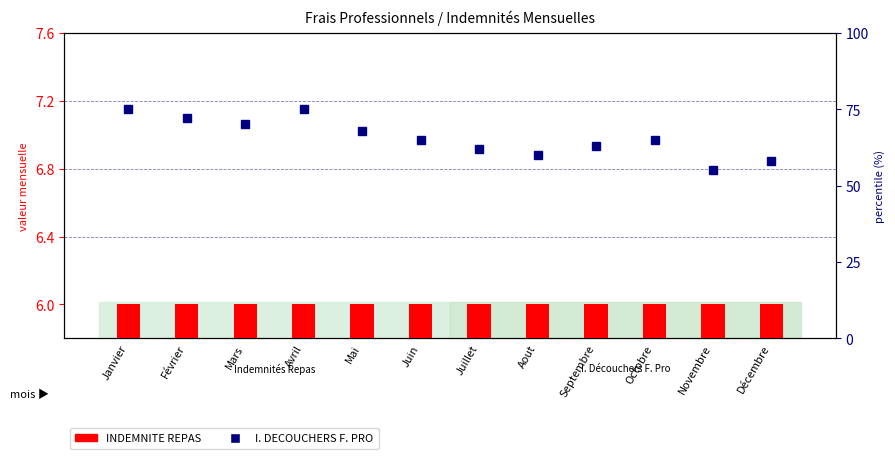

Rank the series by their maximum value, from highest to lowest.

I. DECOUCHERS F. PRO, INDEMNITE REPAS